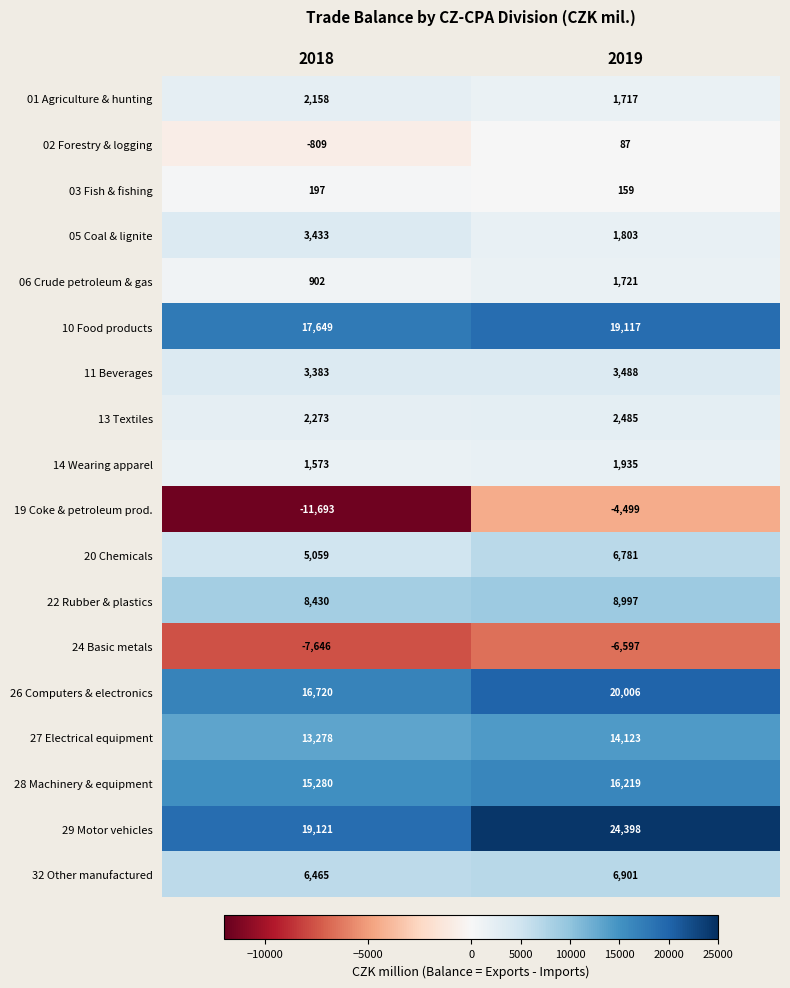

What is the lowest value of the 13 Textiles series?

2273